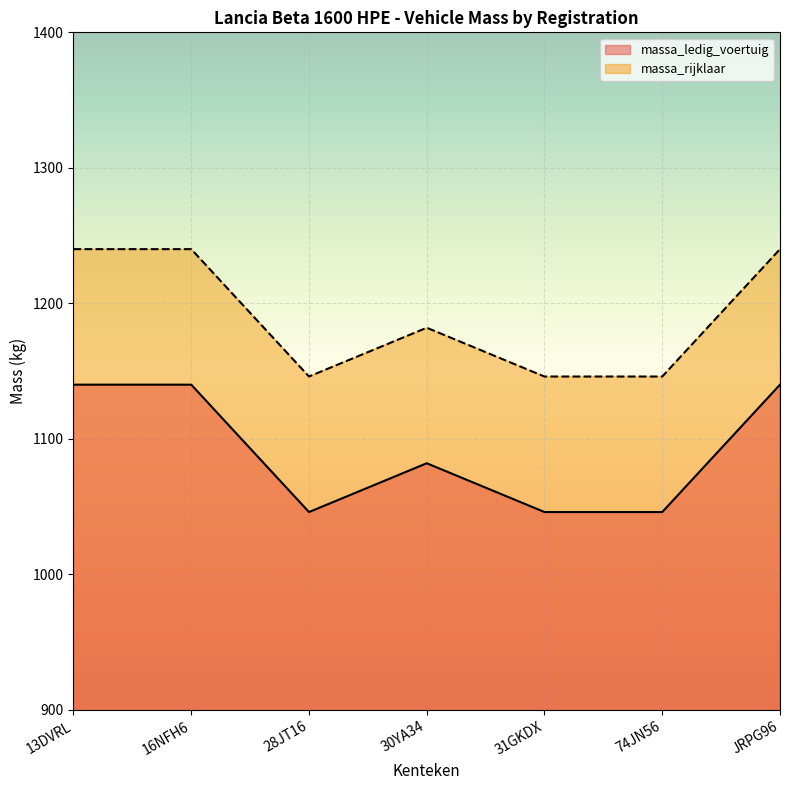

What is the total value across all series at 13DVRL?

2380